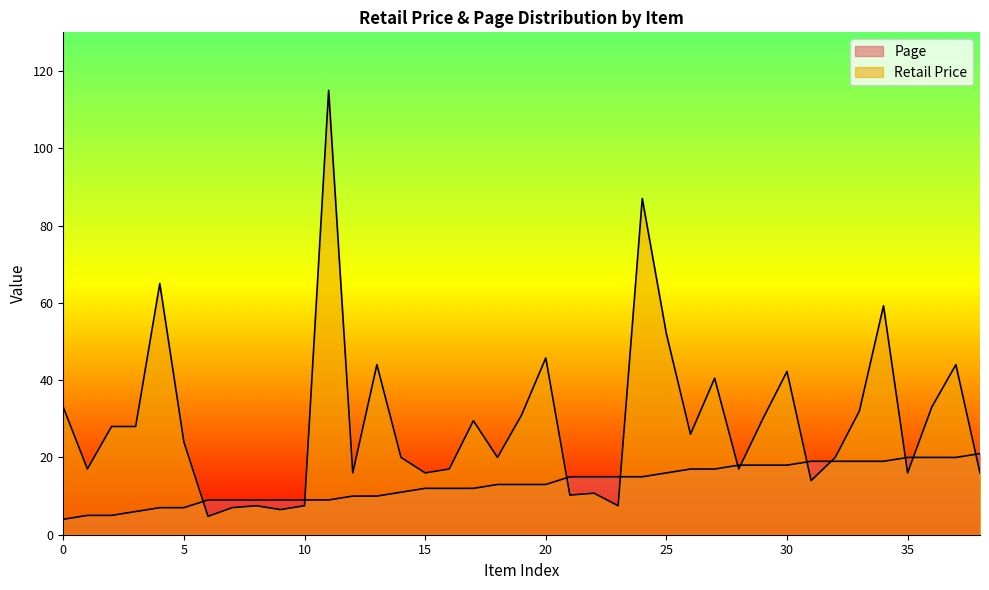

How many lines are shown in the chart?

2